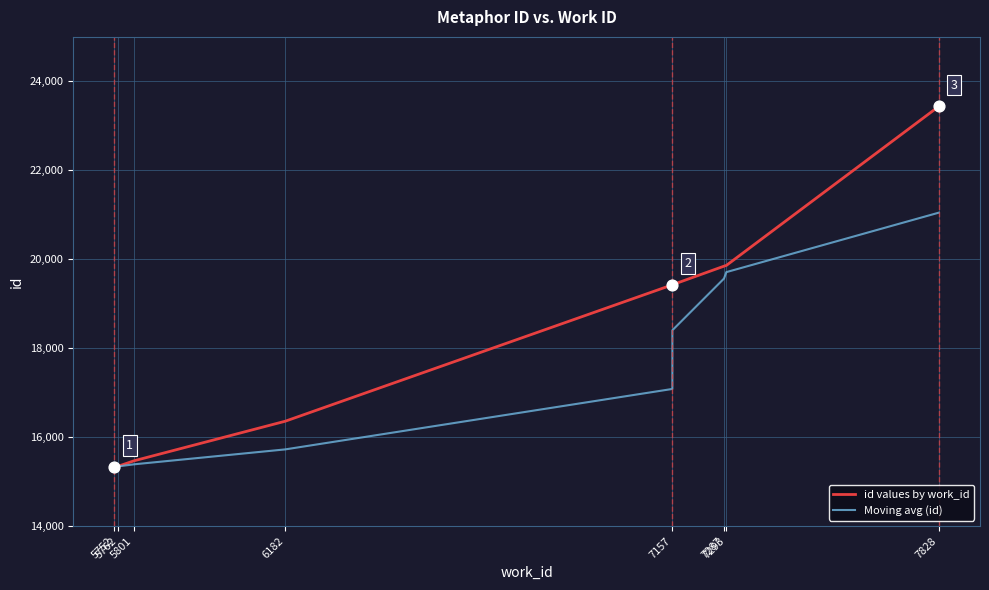

Which series has the largest Y range (max minus min)?

id values by work_id